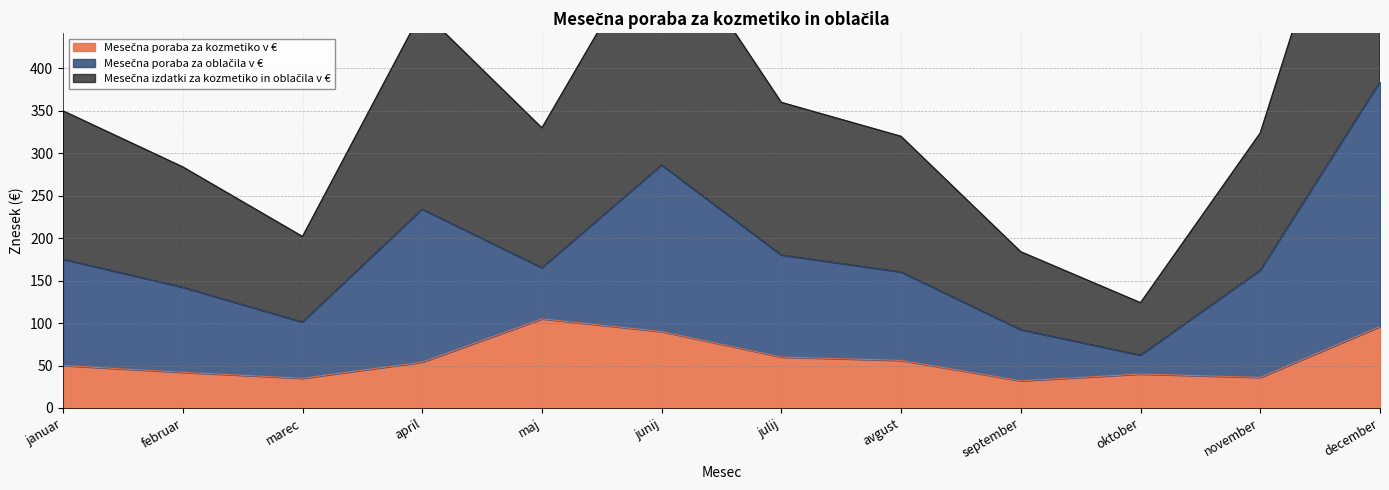

True or false: Mesečna izdatki za kozmetiko in oblačila v € and Mesečna poraba za kozmetiko v € intersect in this chart.

False